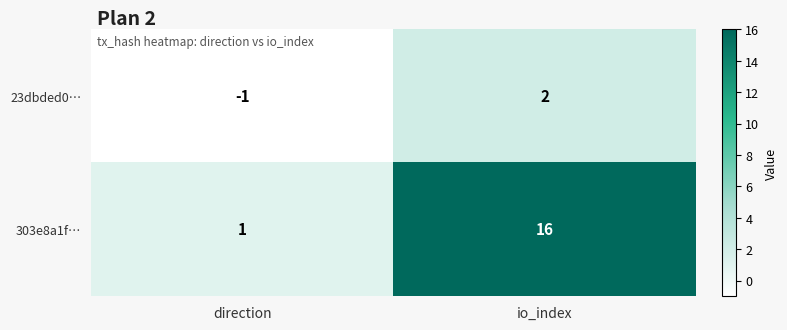

Which series has the largest total across all categories?

303e8a1f…